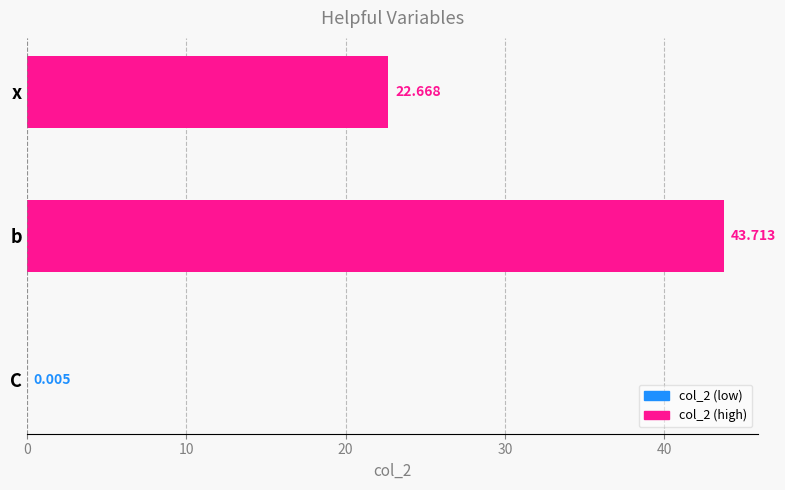

Are the bars horizontal?

Yes